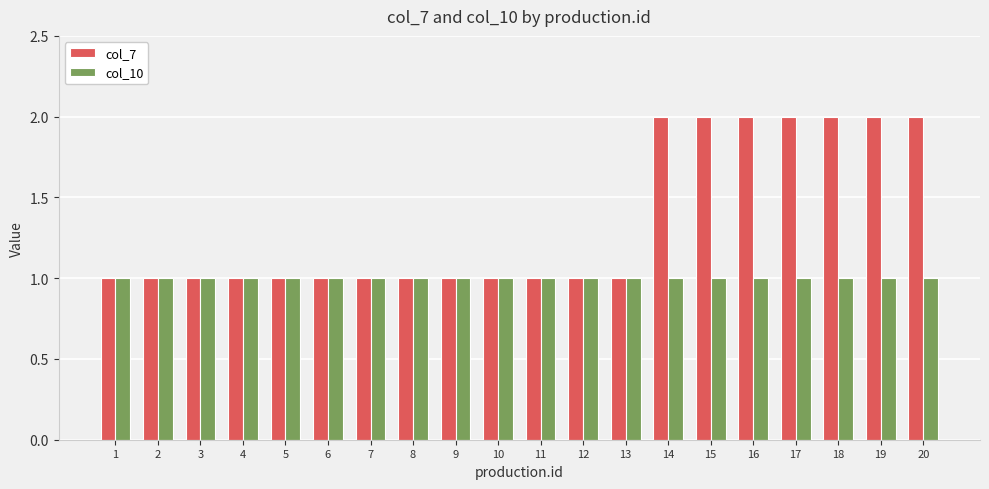

What is the lowest value of the col_10 series?

1